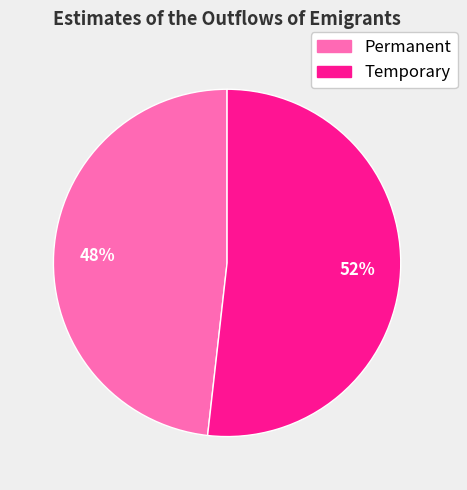

To the nearest percent, what is the average slice percentage?

50%